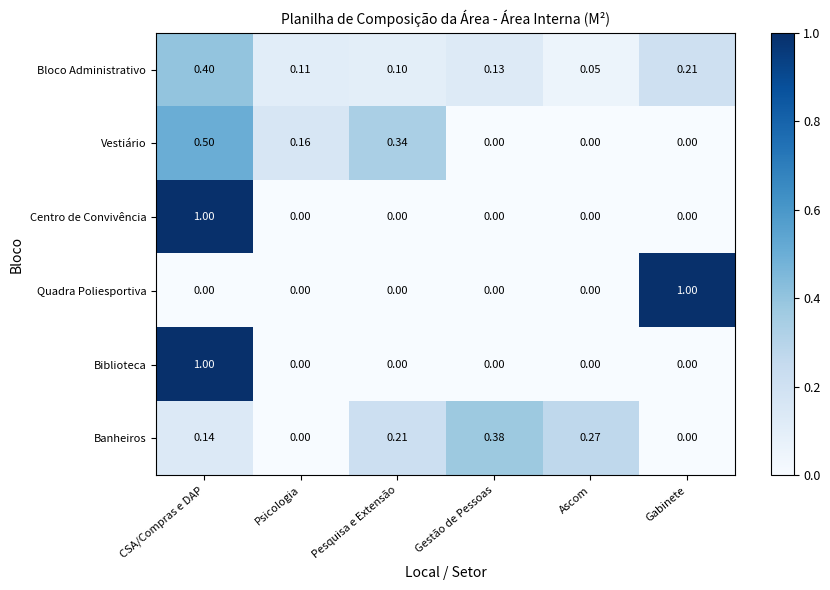

Which series changed the most between Pesquisa e Extensão and Gabinete?

Quadra Poliesportiva